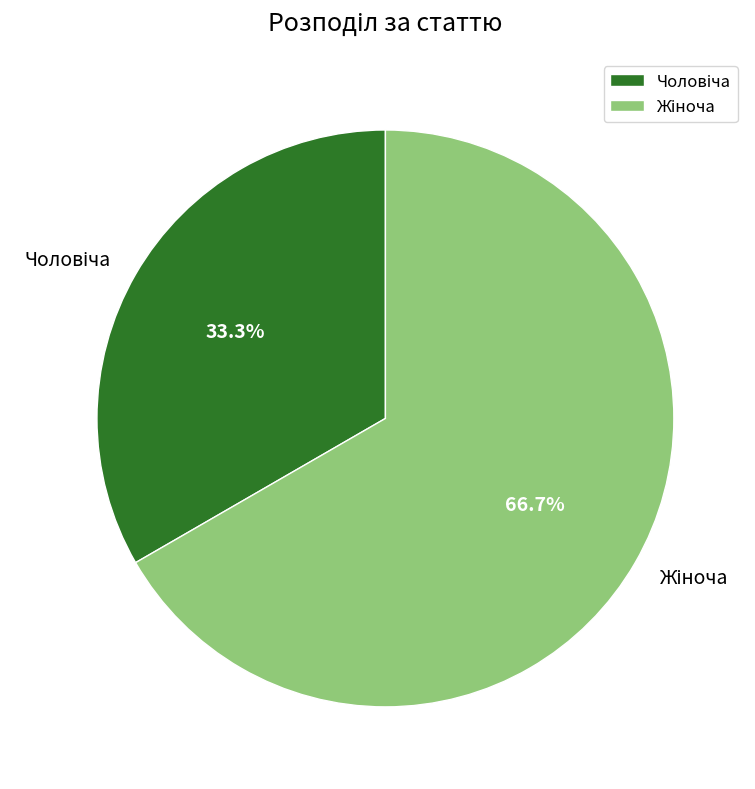

Is there any slice that represents more than half of the pie?

Yes